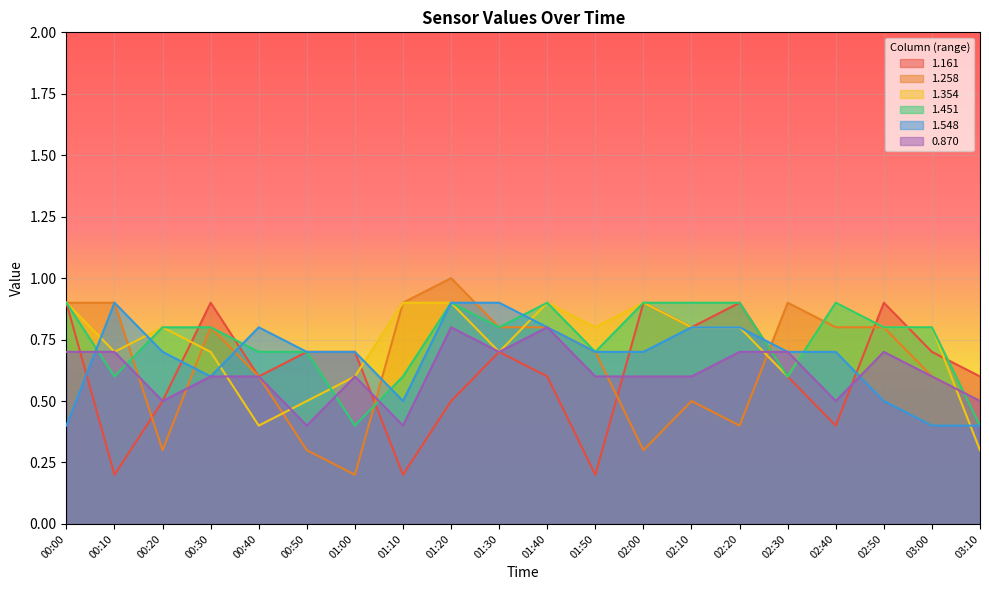

What is the sum of the 1.258 values at 02:50 and 01:20?

1.8